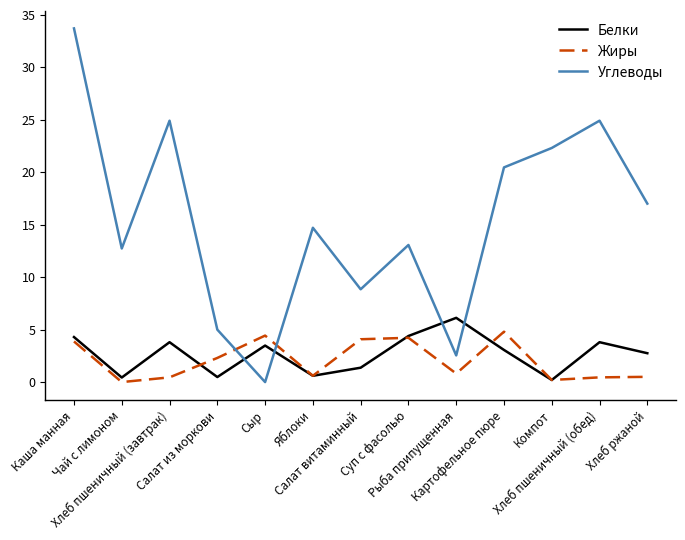

True or false: Углеводы has more than 1 interior local peaks.

True